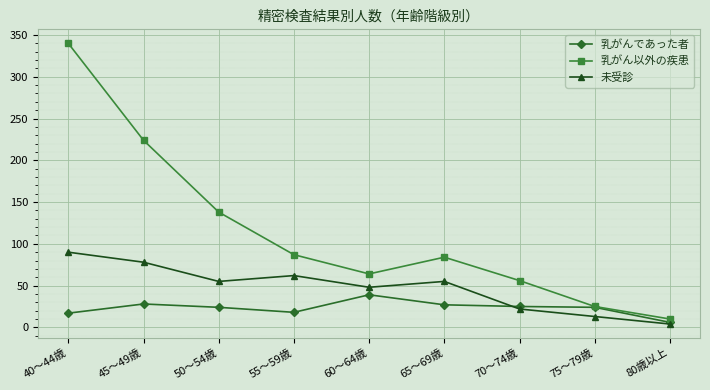

Which series has the largest total across all categories?

乳がん以外の疾患